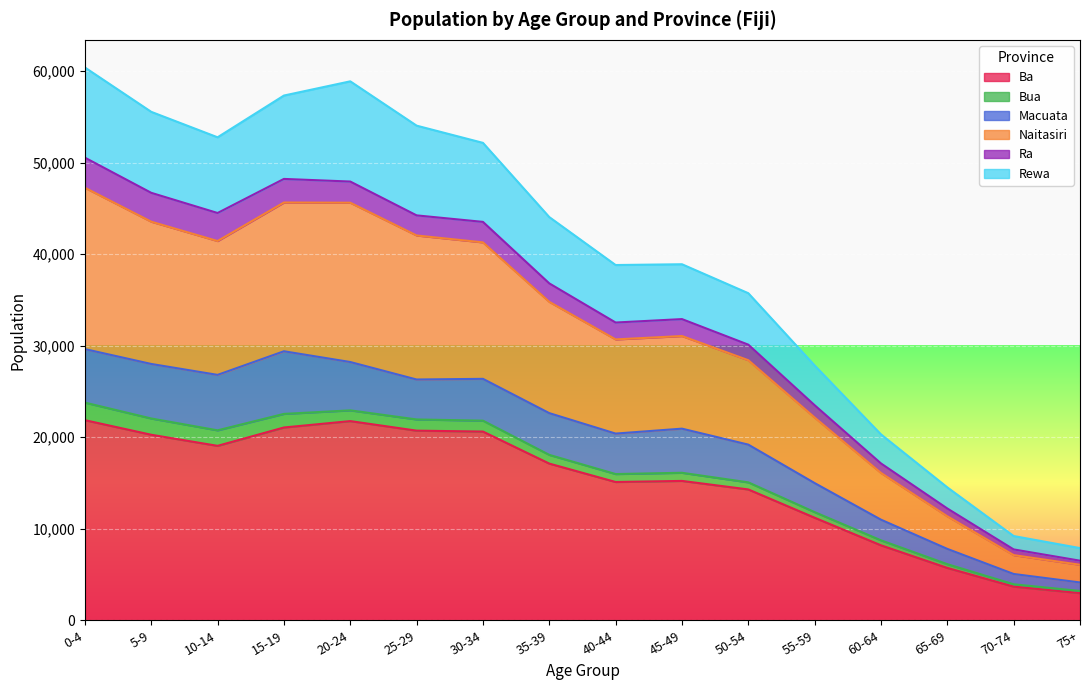

What is the total value across all series at 65-69?

14517